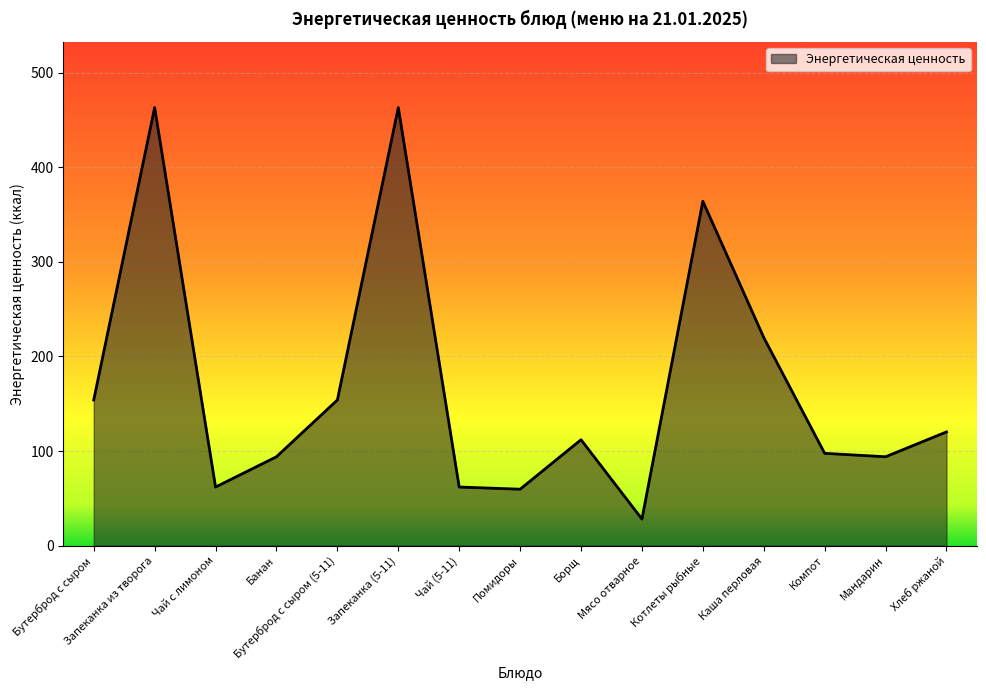

What is the difference between the values at Бутерброд с сыром (5-11) and Чай (5-11)?

92.0